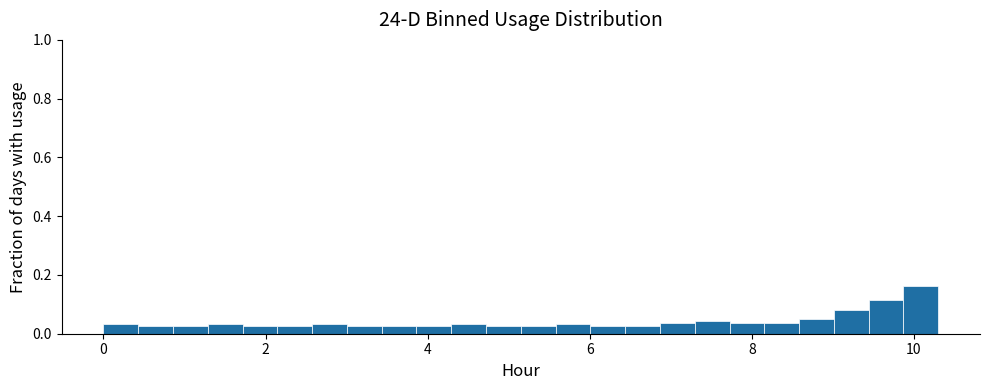

Around what value on the x-axis is the tallest bar? Give the approximate position of its centre, as read against the axis.

10.0